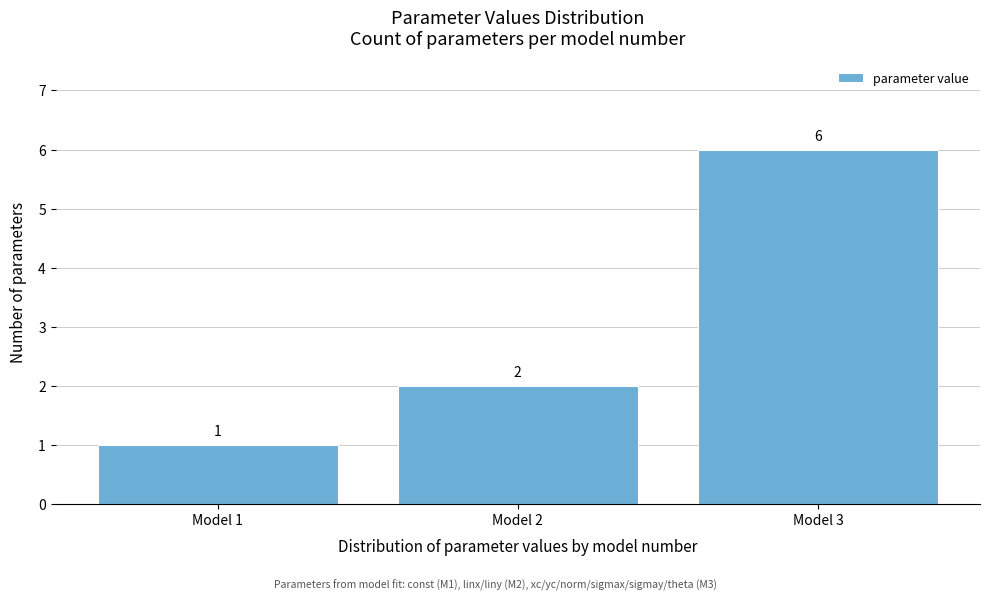

Reading left to right, what are all the values shown in this chart?

Model 1=1	Model 2=2	Model 3=6